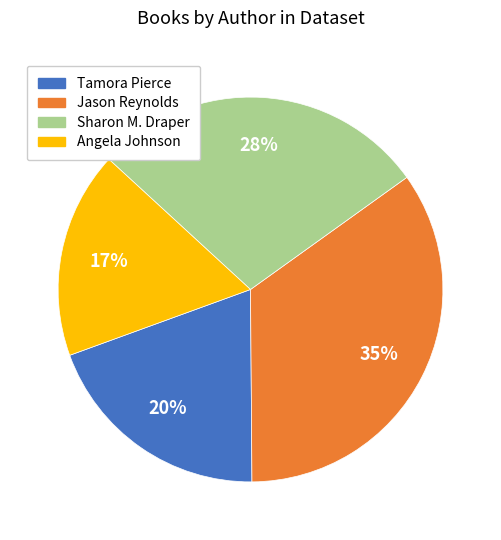

To the nearest percent, what is the average slice percentage?

25%